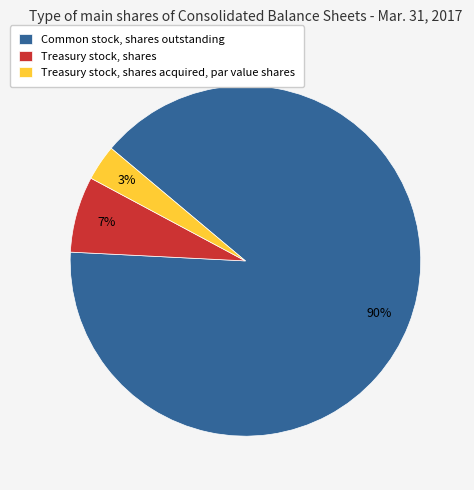

To the nearest percent, what portion does Treasury stock, shares acquired, par value shares represent?

3%